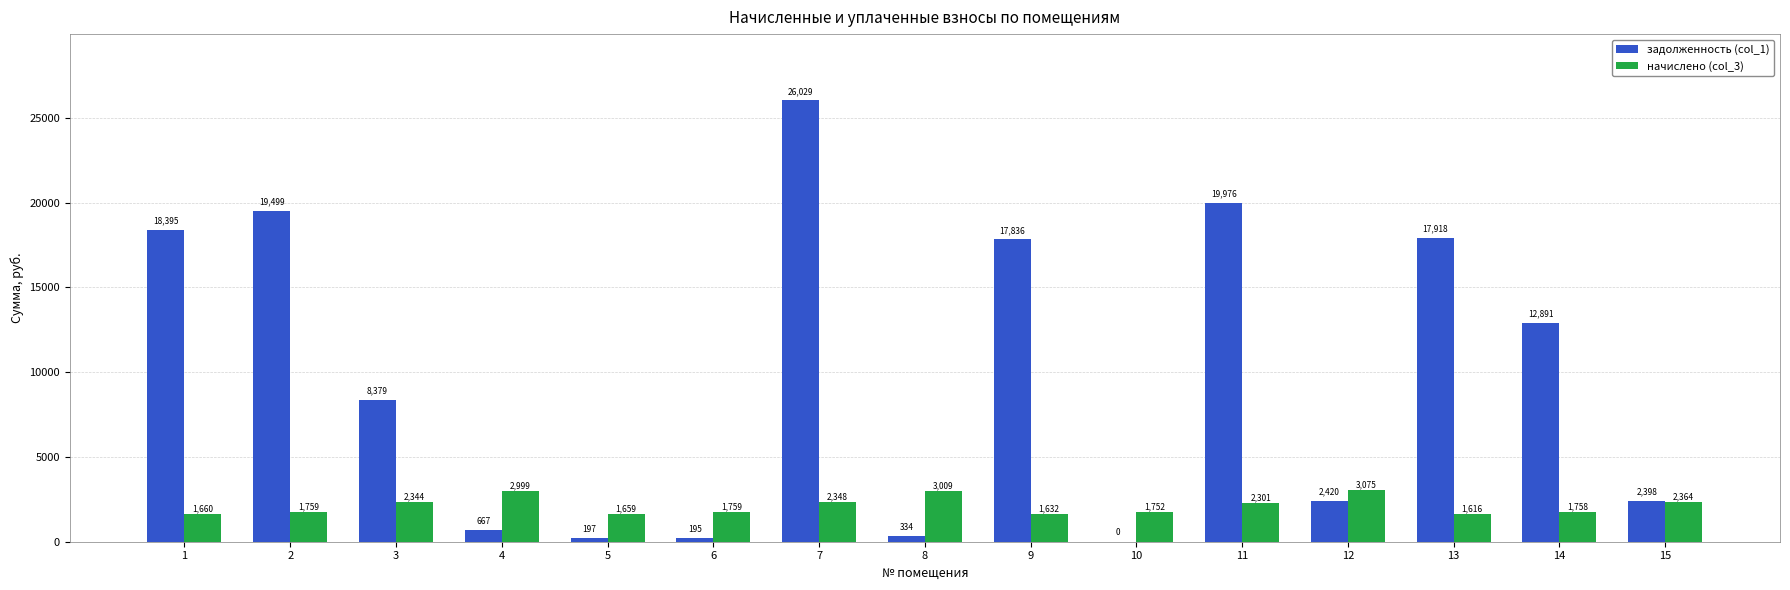

Is the value of задолженность (col_1) at 11 greater than the value of начислено (col_3) at 14?

Yes